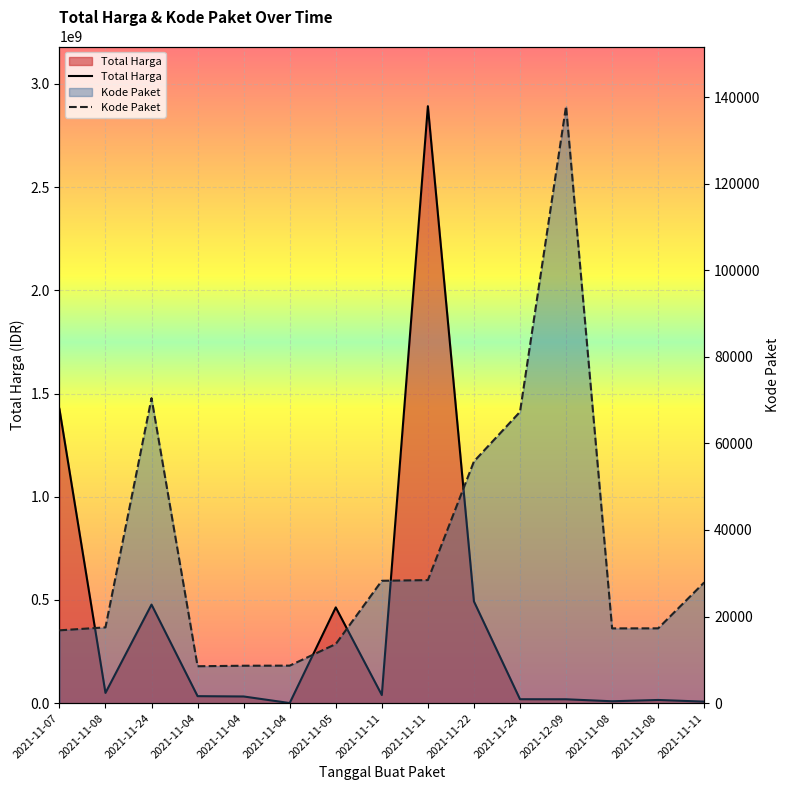

What is the difference between the Total Harga values at 2021-11-11 and 2021-11-08?

2876608040